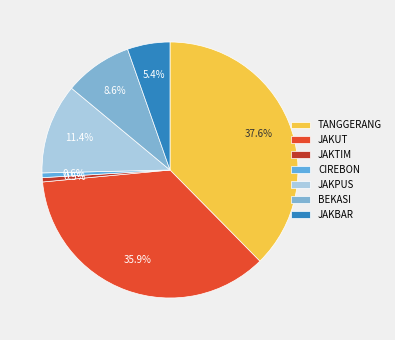

How much of the chart is everything except JAKUT?

64.1%